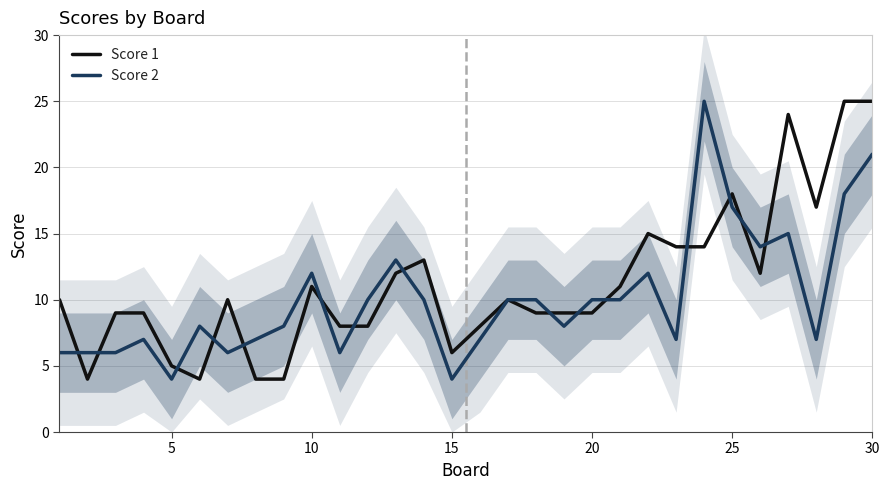

At how many categories does at least one series exceed 23?

4